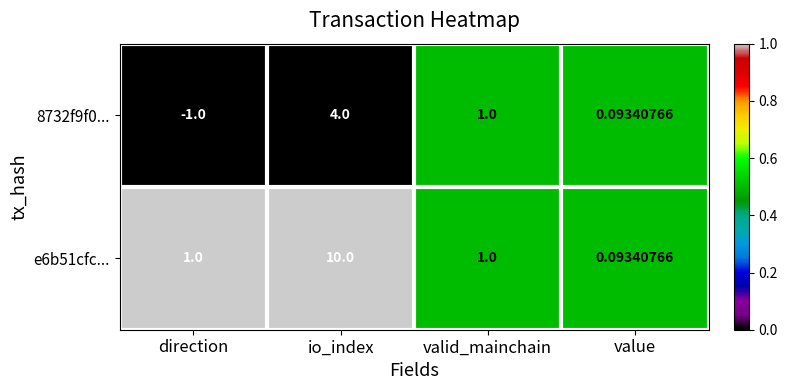

At which category is the sum across all series the highest?

io_index